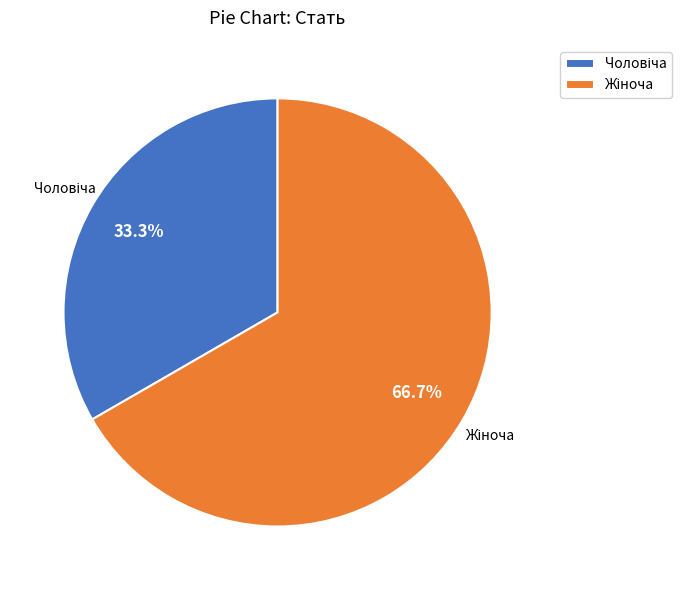

What percentage is the Жіноча slice, to the nearest percent?

67%